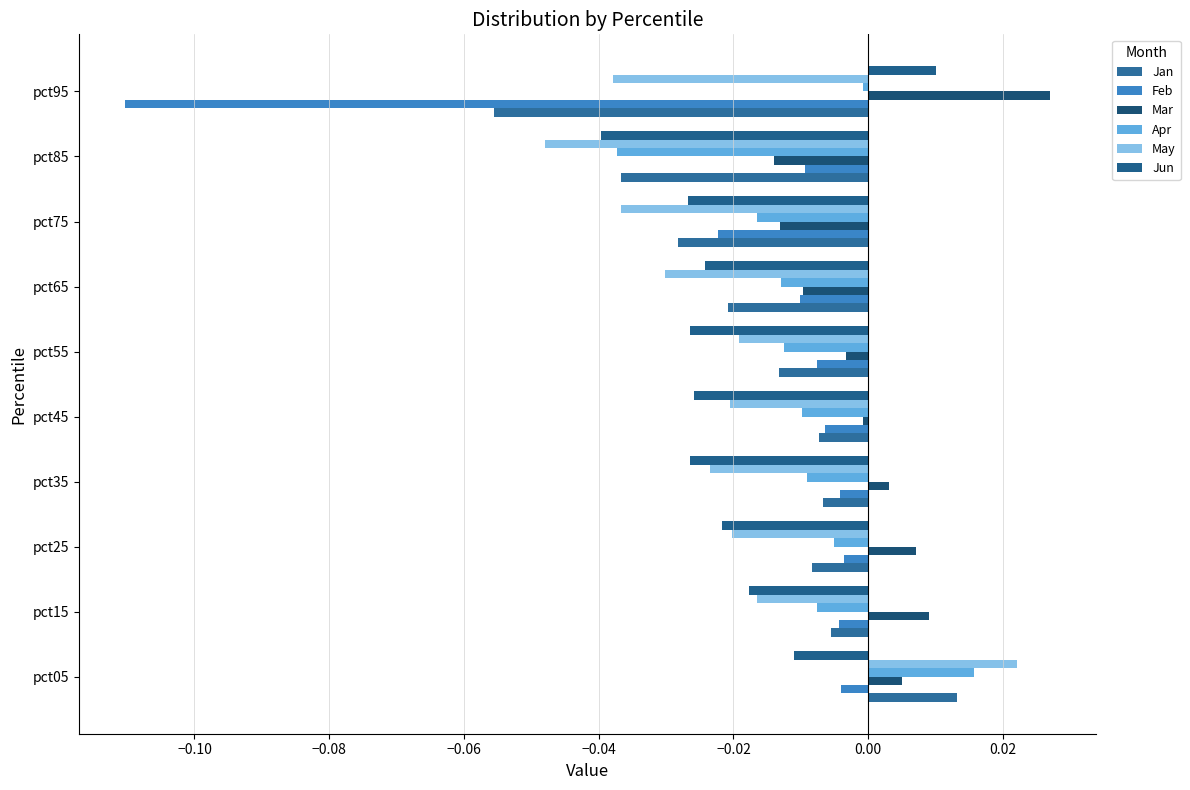

At which label is Apr closest to 0?

pct95